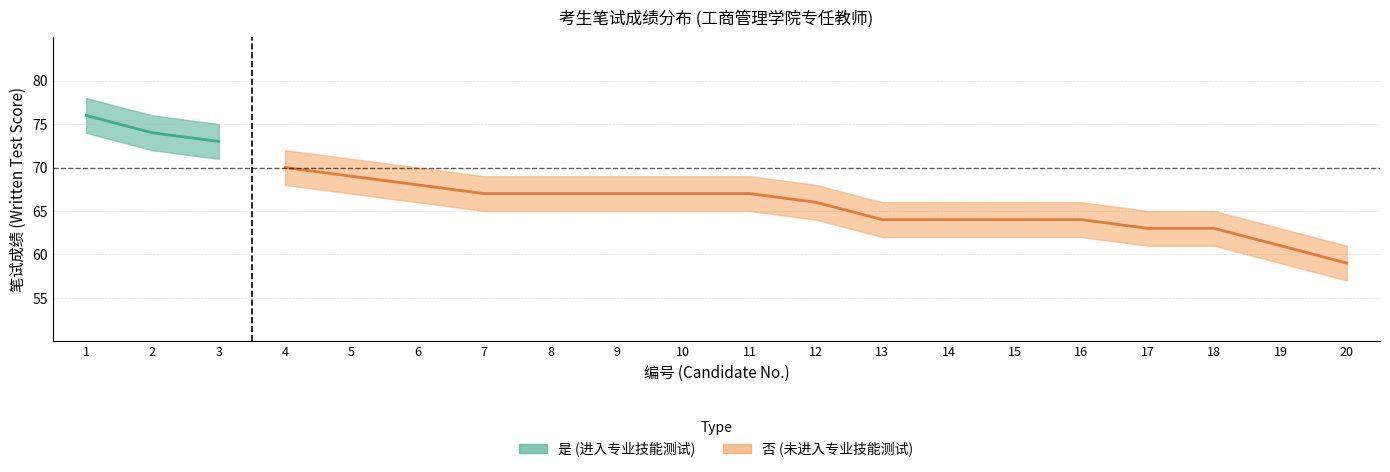

True or false: Score Upper Band and Passed (进入专业技能测试) intersect in this chart.

False